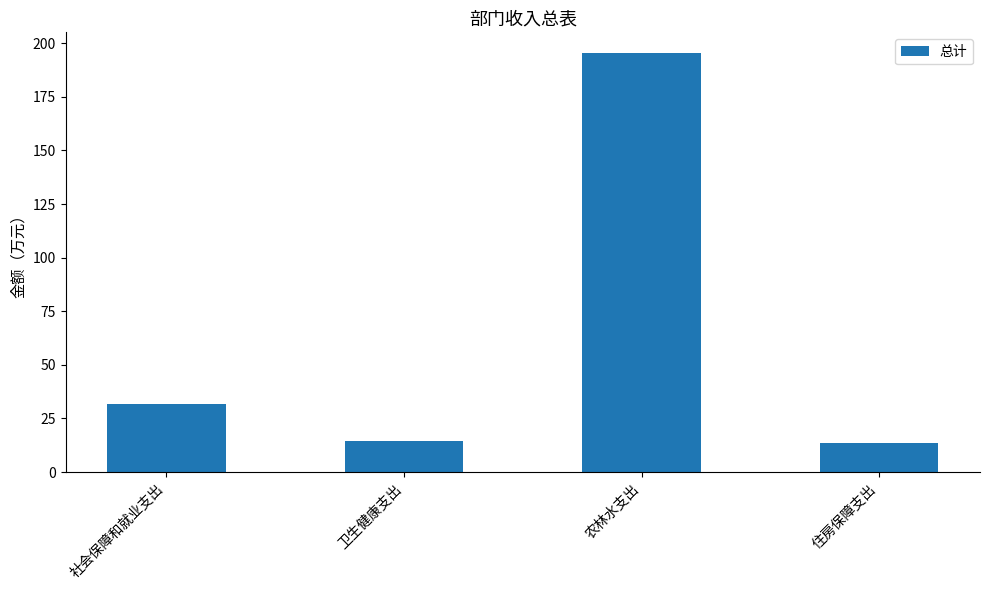

The value at 社会保障和就业支出 is 17.1. True or false?

False